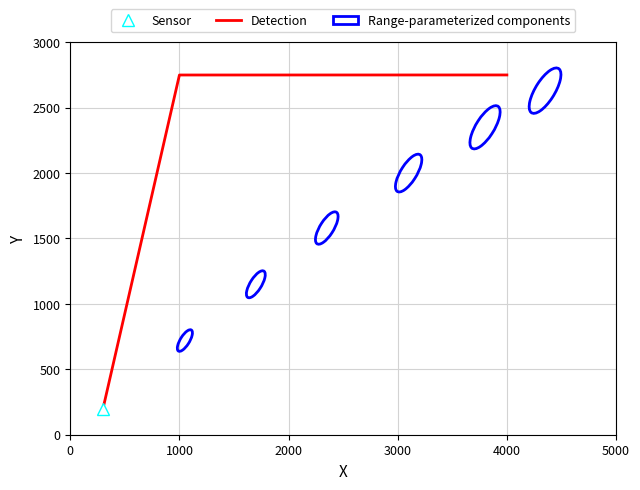

What is the value of the 3rd point from the left?

2750.0